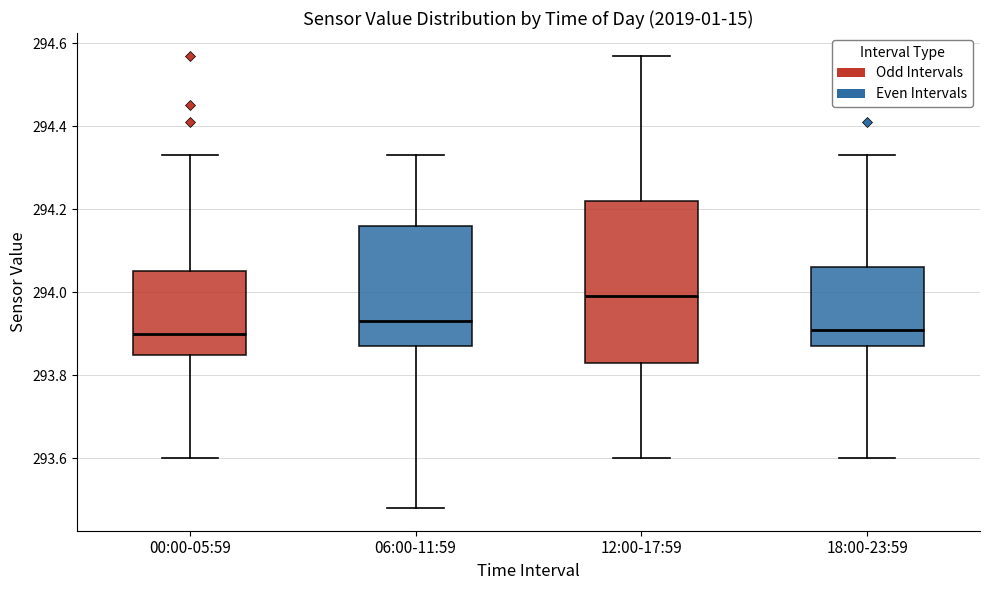

Which box is the tallest, from its lower edge to its upper edge?

12:00-17:59